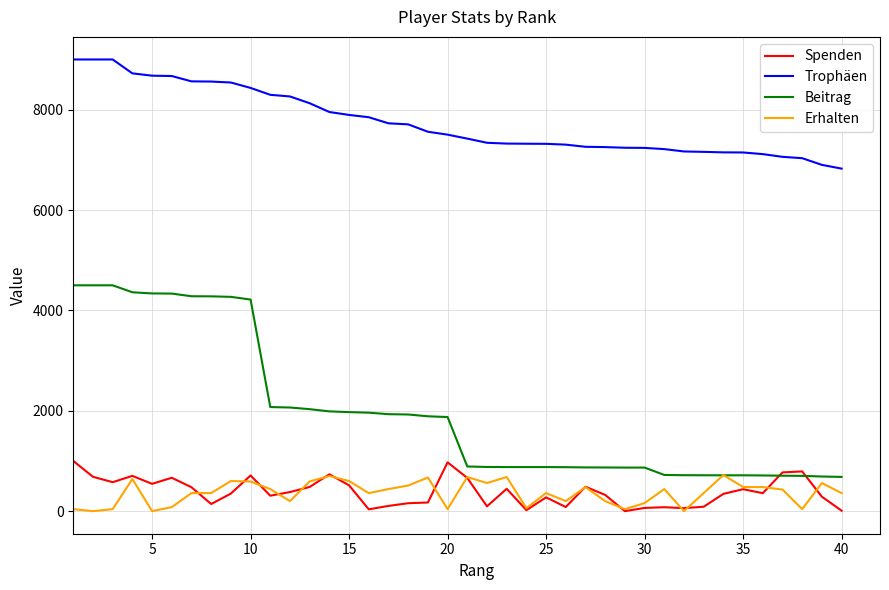

True or false: Beitrag and Spenden intersect in this chart.

True